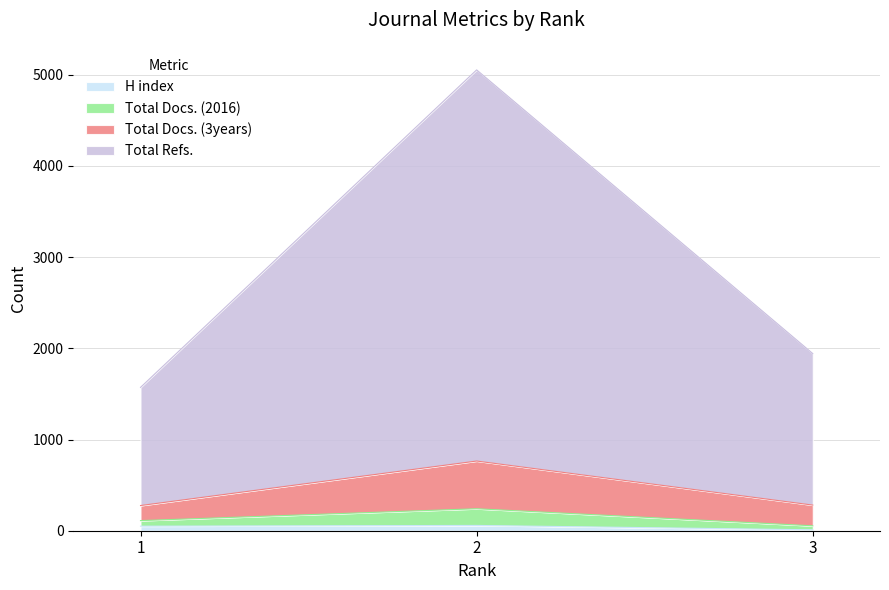

Does the chart have visible grid lines?

Yes